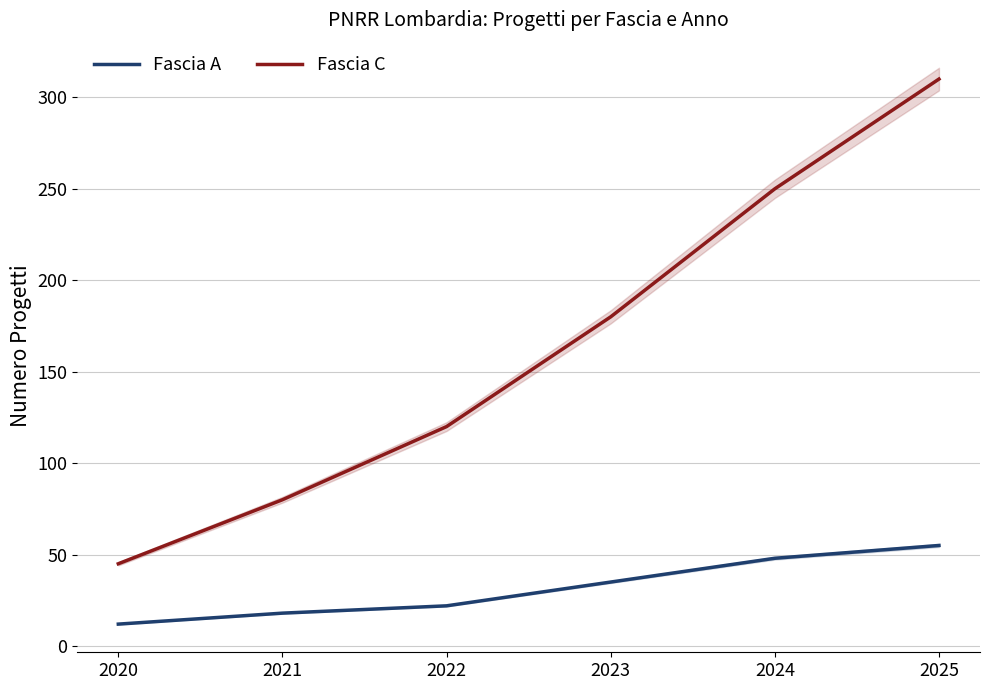

Reading right to left, extract all data points from this chart.

Fascia A: 55	48	35	22	18	12
Fascia C: 310	250	180	120	80	45